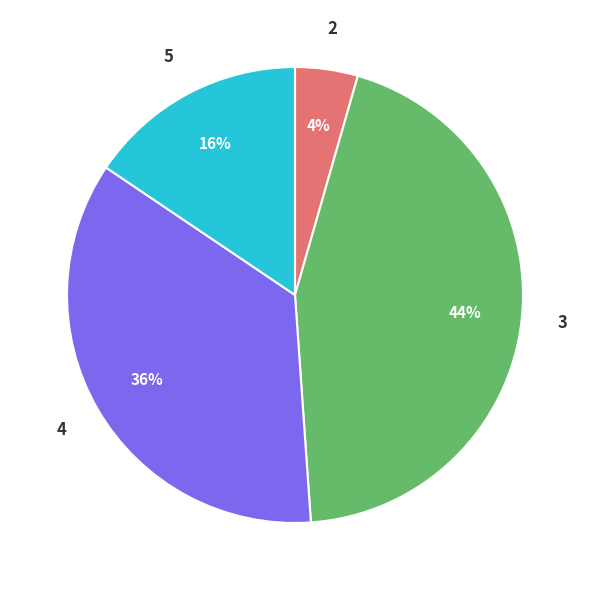

Is there any slice that represents more than half of the pie?

No